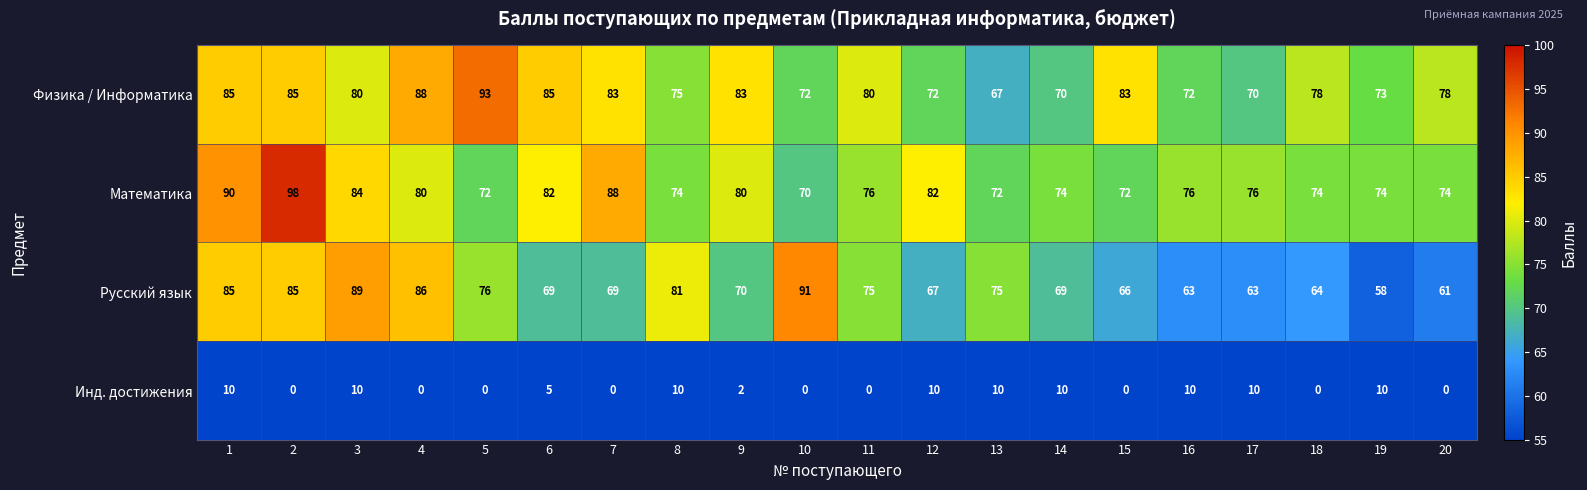

What is the spread (max minus min) of values at 16?

66